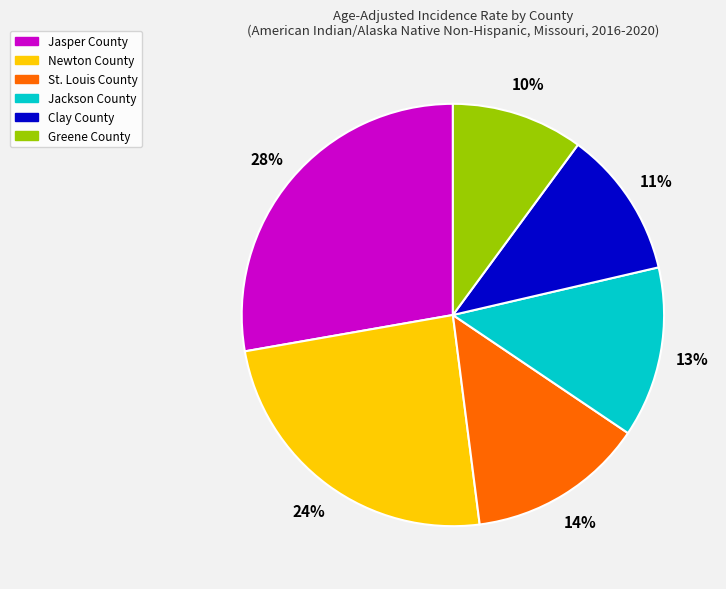

How many segments does this pie chart have?

6